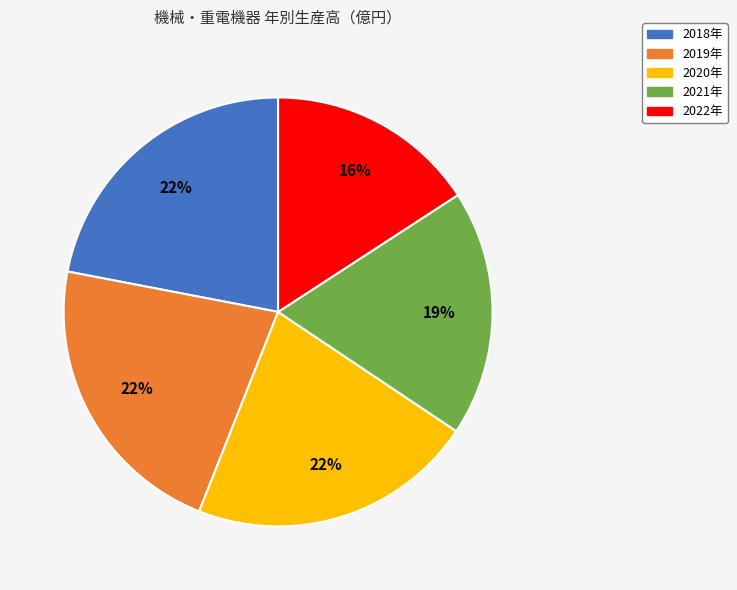

Is it true that 2019年 is 22% of the pie?

True